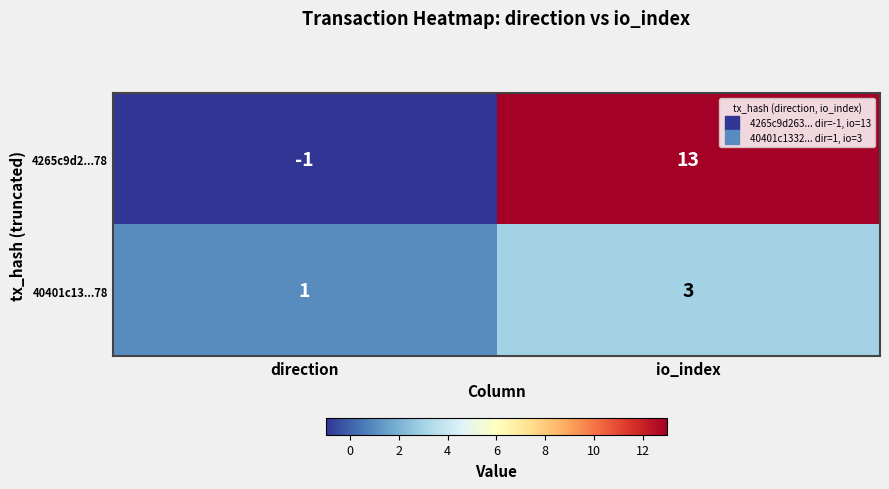

What is the difference between the highest and lowest values at io_index?

10